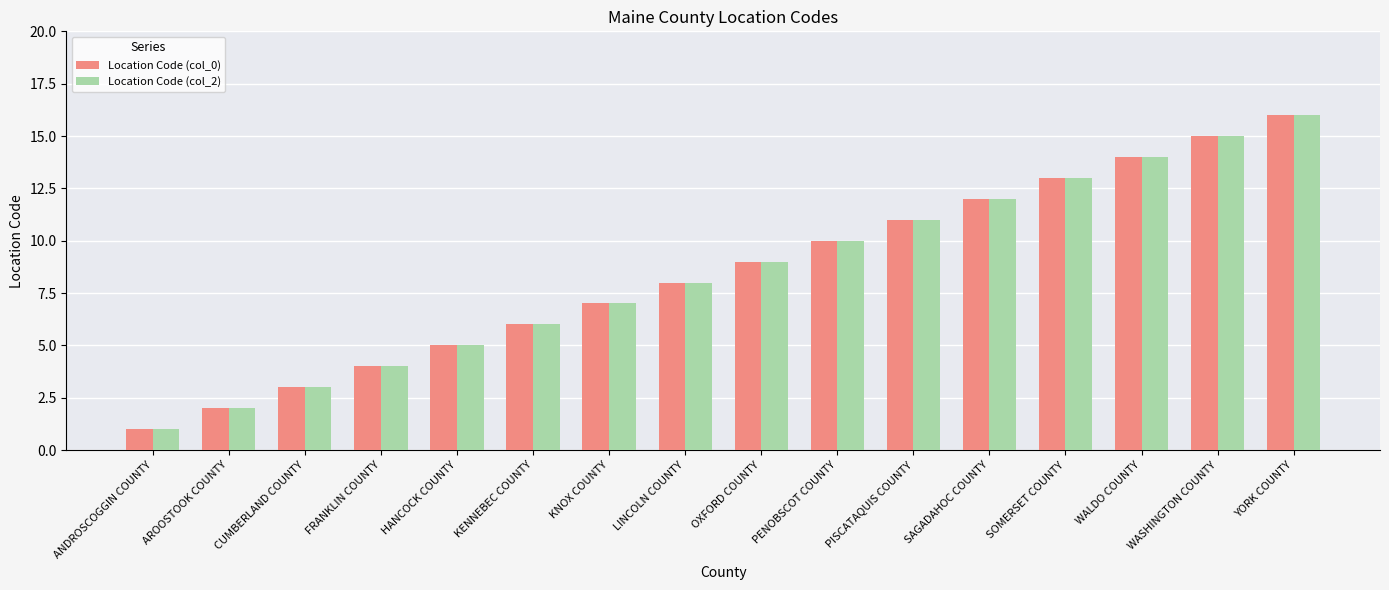

Does the chart contain stacked bars?

No